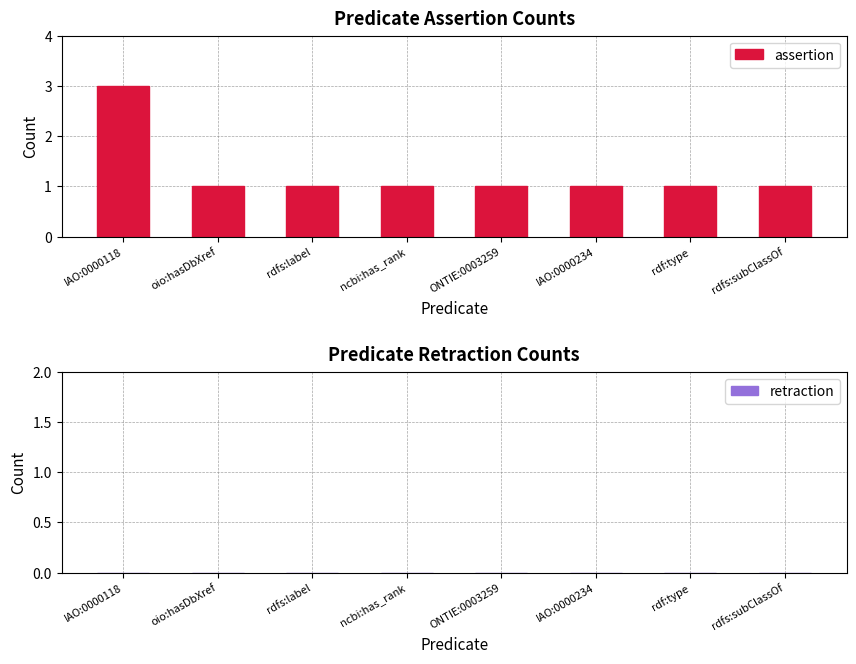

Is it true that the value at rdf:type is 1?

True